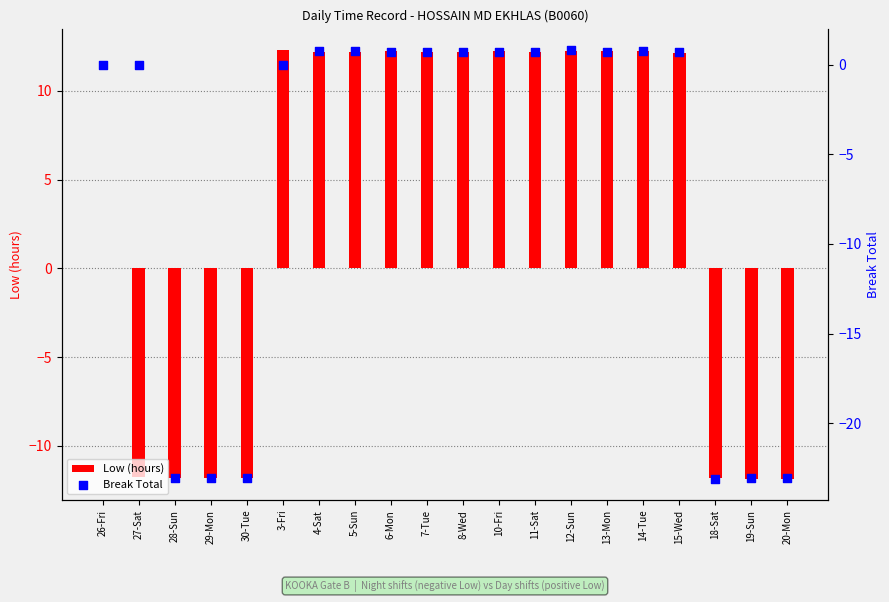

Which series reaches the minimum Y coordinate?

Break Total